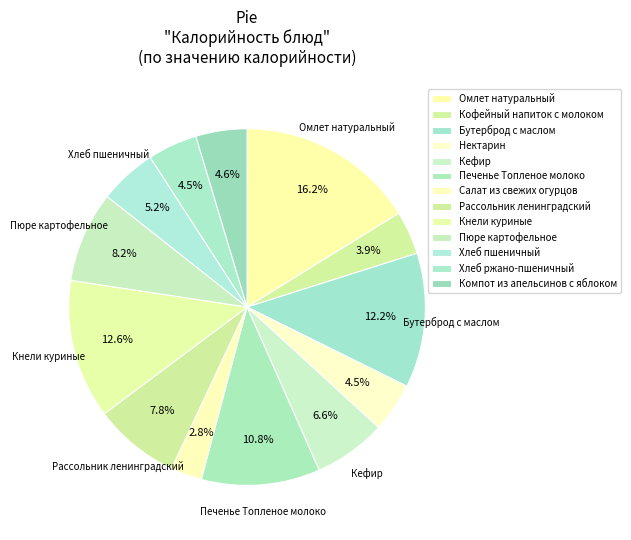

What percentage do Хлеб ржано-пшеничный and Печенье Топленое молоко together represent?

15.3%